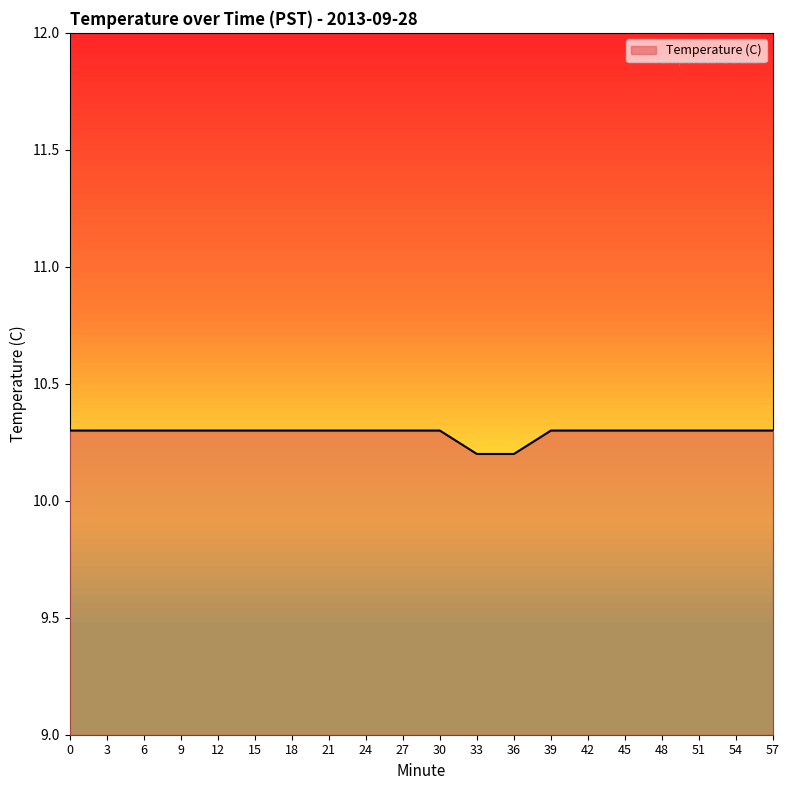

True or false: the data shows 14.0 at 57.

False